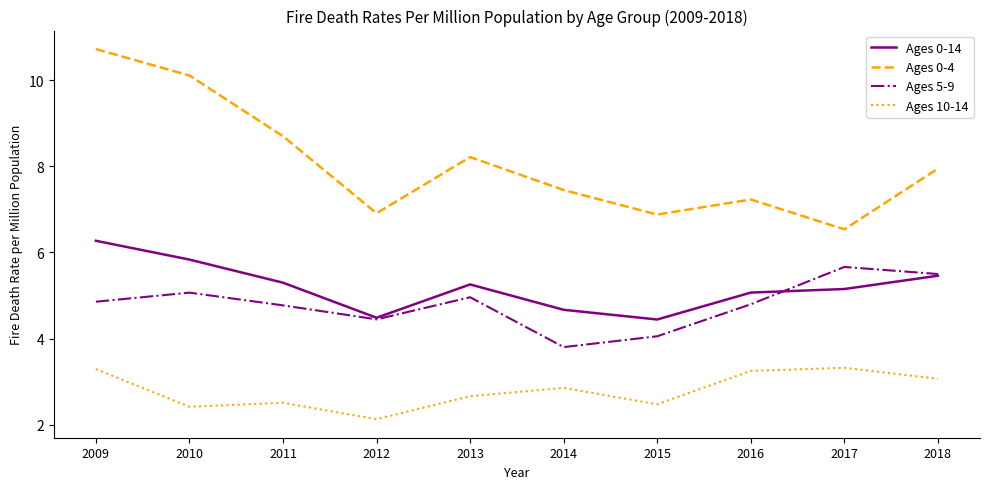

Which category has the lowest value in the Ages 10-14 series?

2012